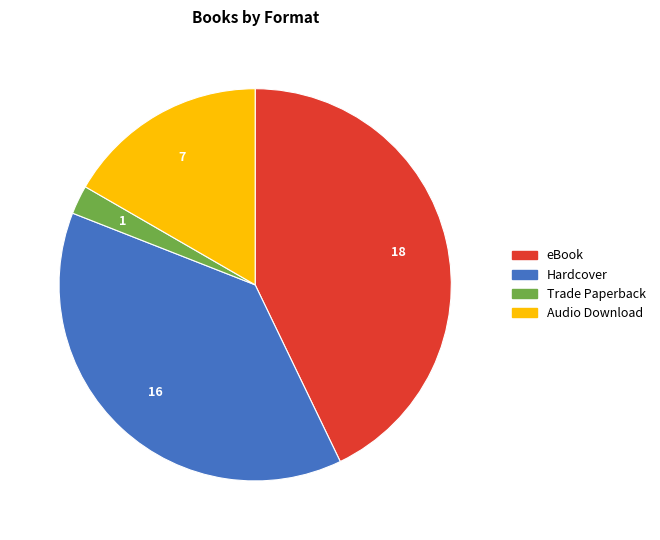

Combined, do Trade Paperback and Hardcover account for over 50%?

No